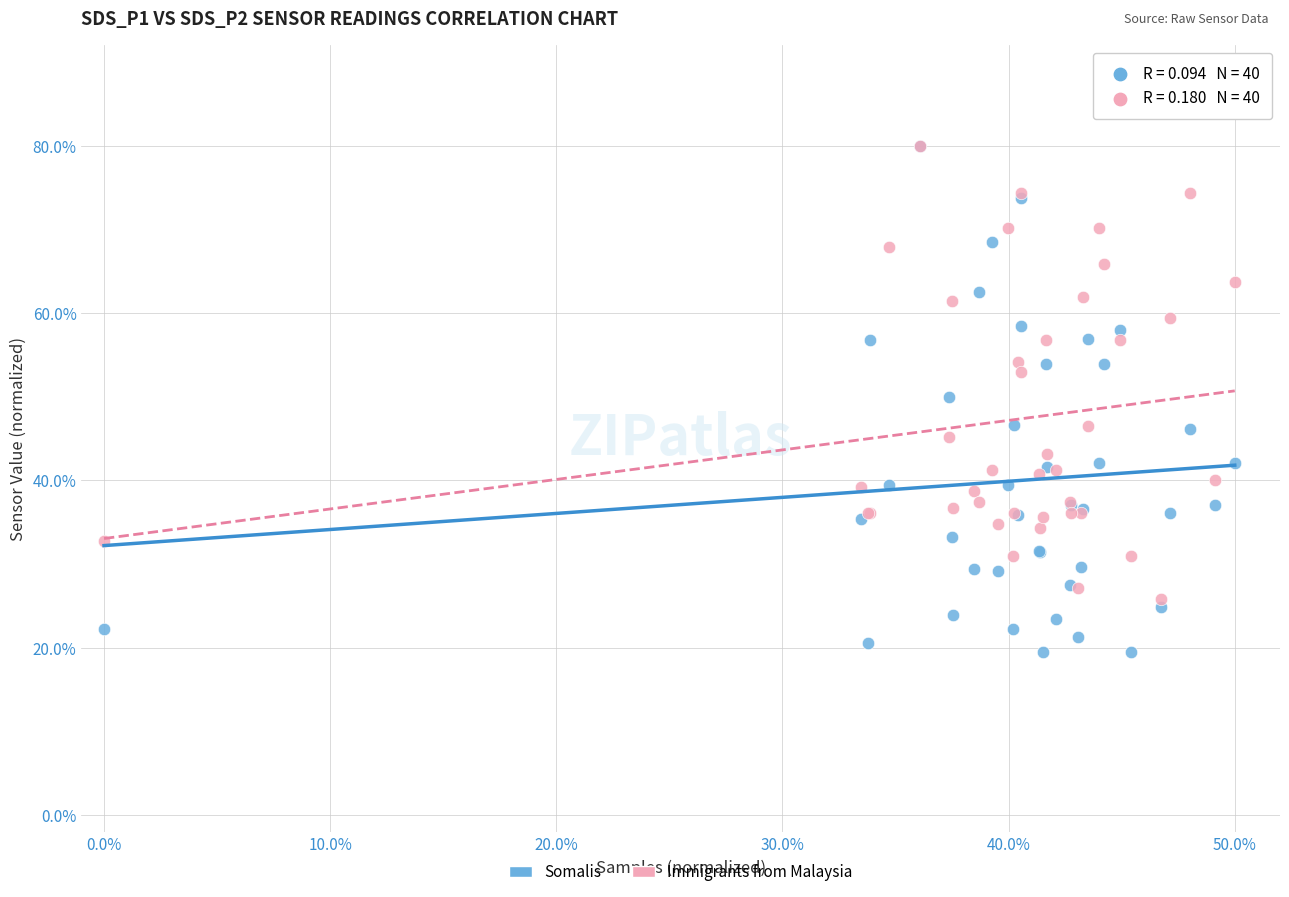

Across all series, what Y value is closest to 49?

50.0